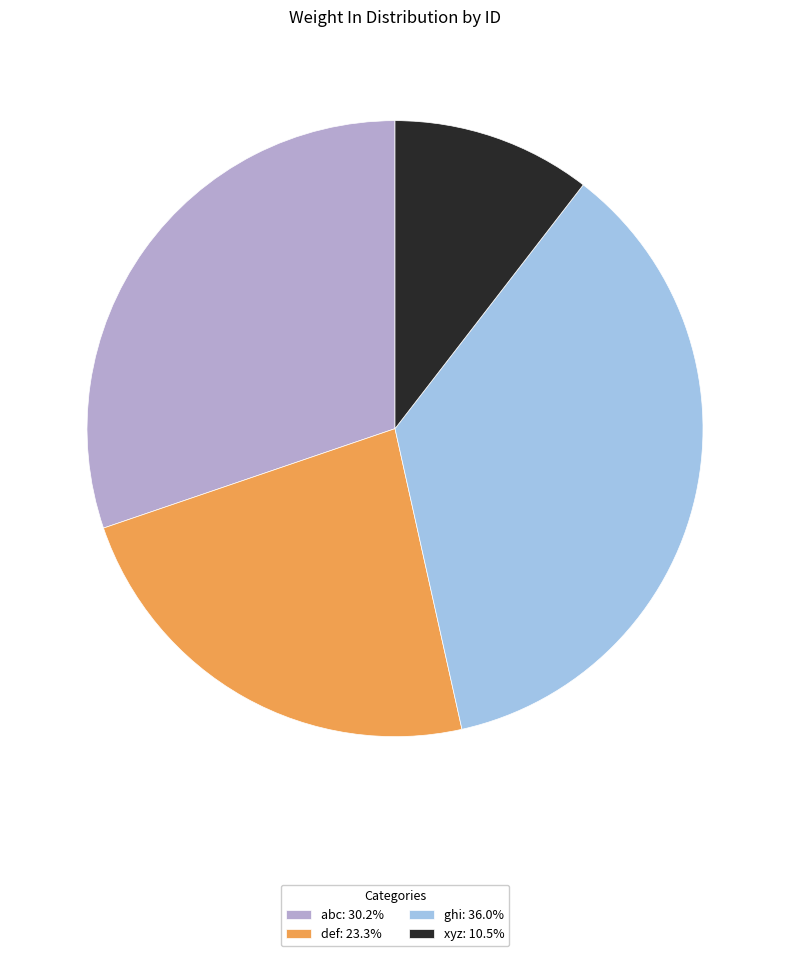

Approximately how many times larger is the value at abc: 30.2% compared to ghi: 36.0%?

0.8